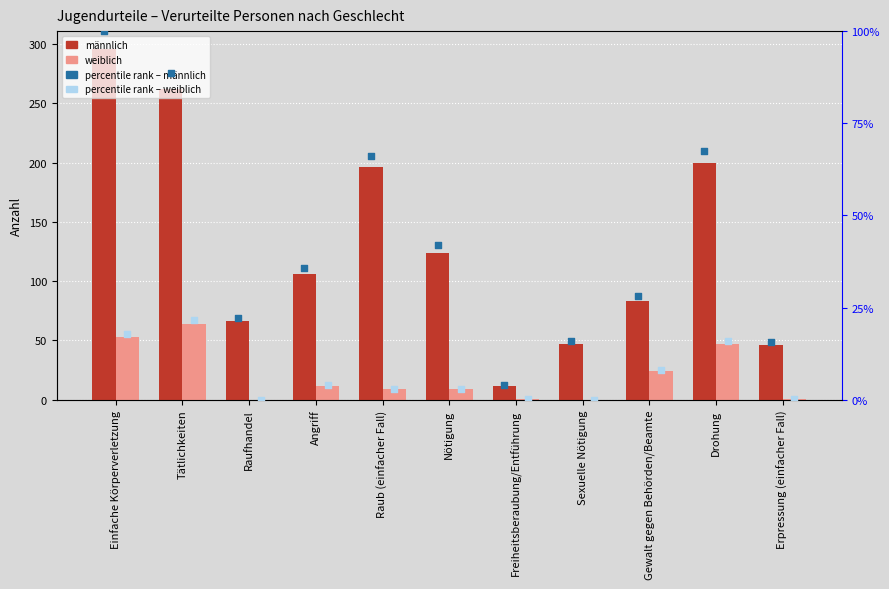

Which series has the largest total across all categories?

männlich